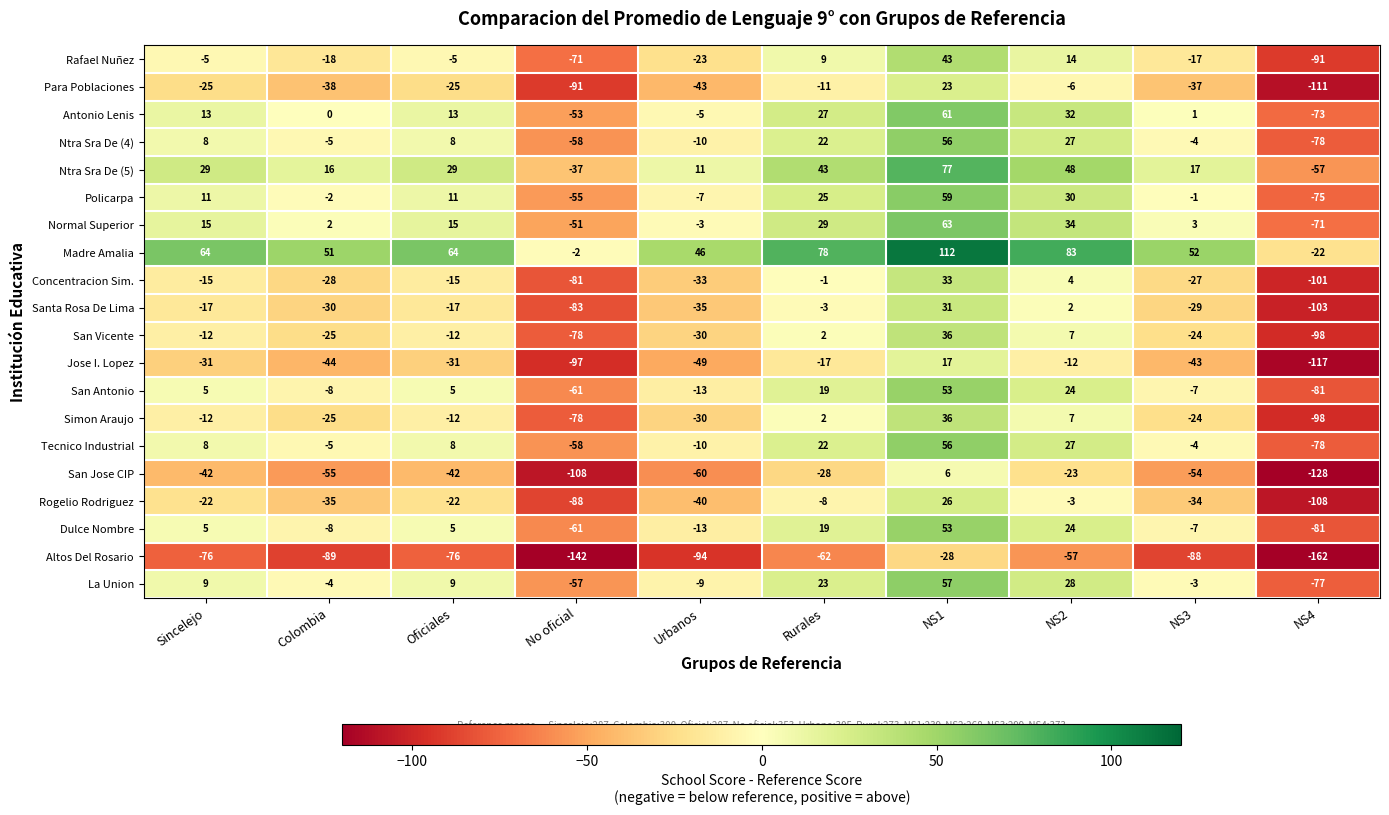

How many values in the Ntra Sra De (5) series are below 29?

5